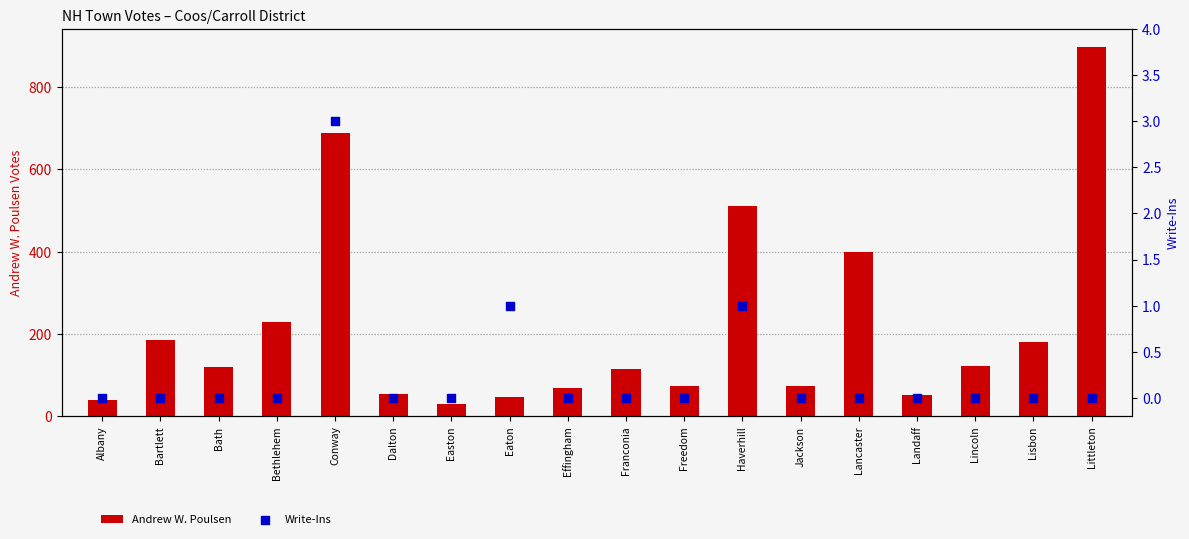

Which series contains the highest Y value?

Andrew W. Poulsen